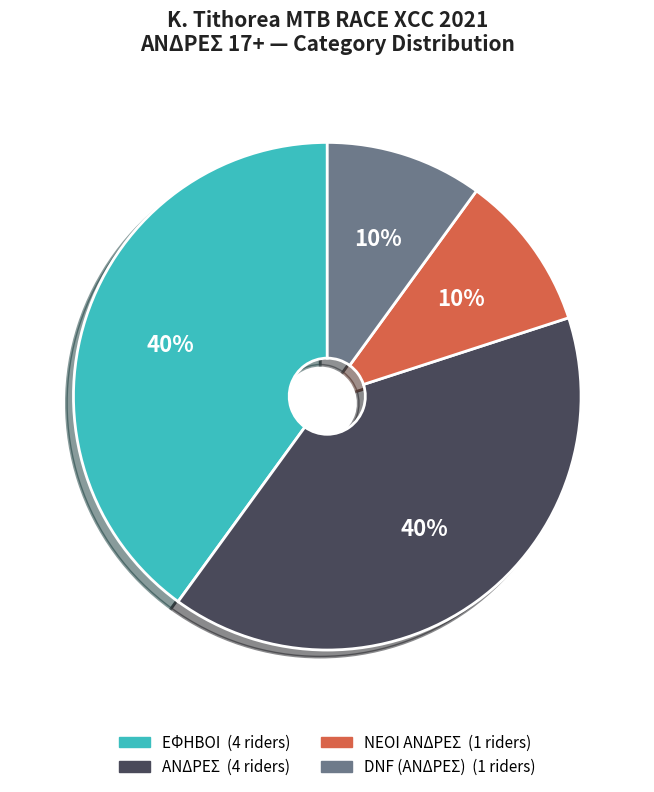

Is there a majority slice in this chart?

No